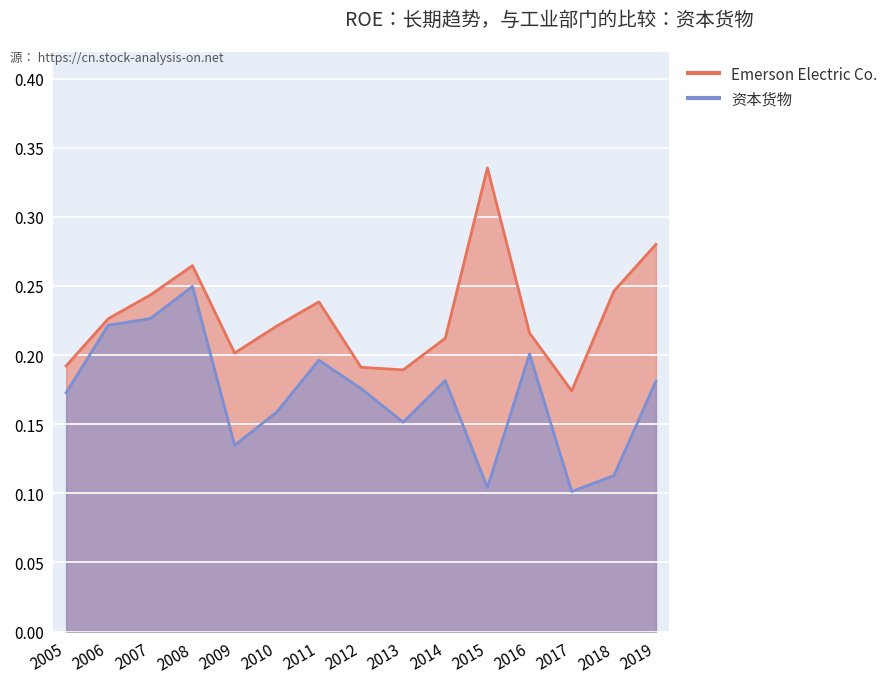

What is the difference between the maximum and second lowest values in the Emerson Electric Co. series?

0.1